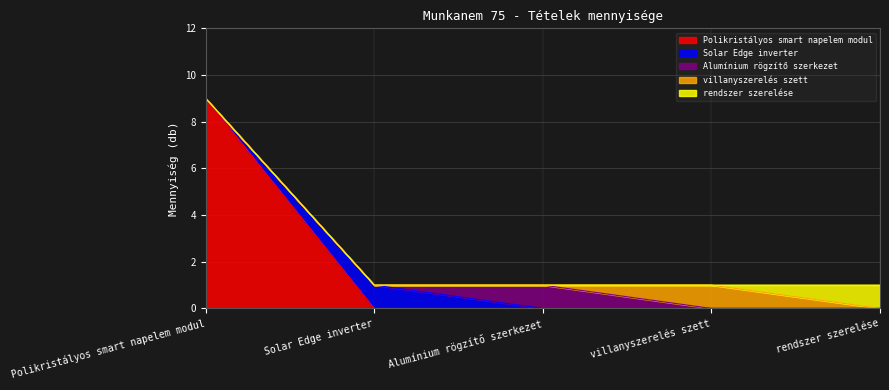

Which series has the largest total across all categories?

Polikristályos smart napelem modul